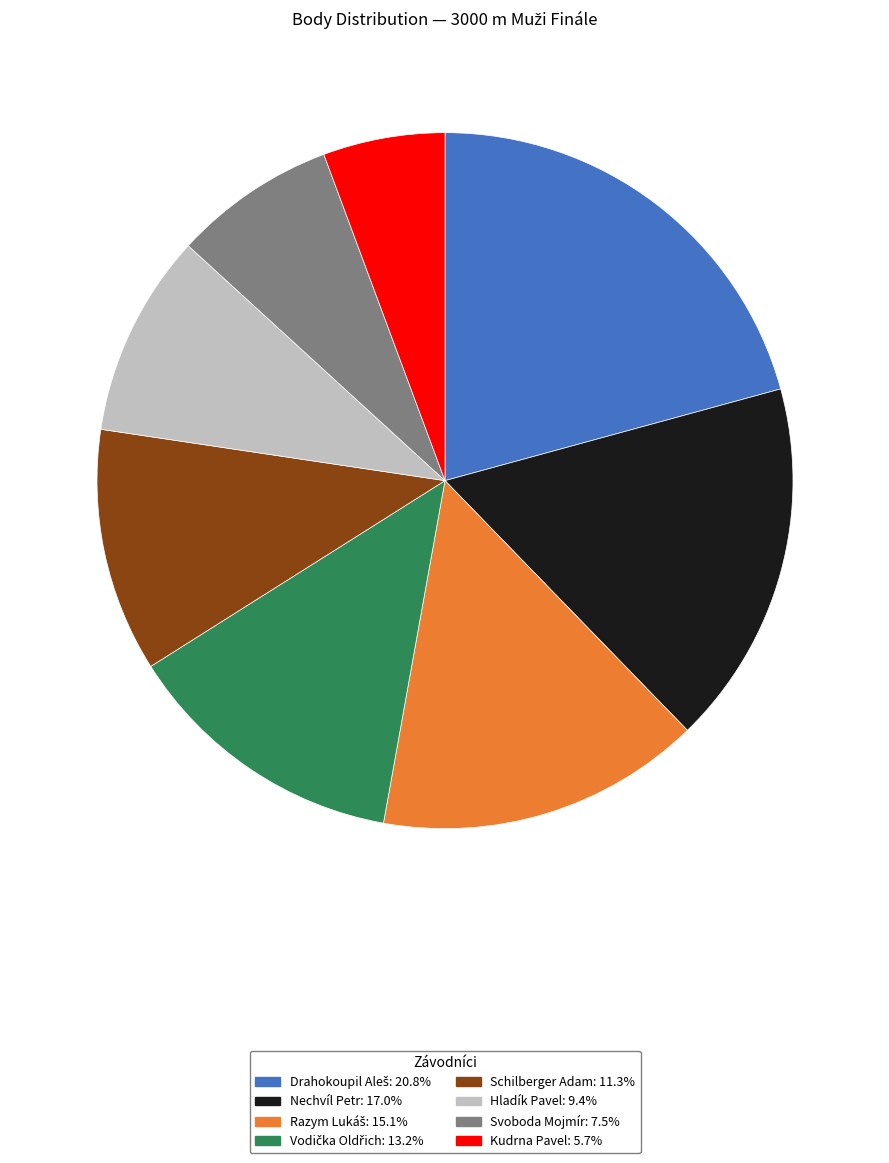

Does Kudrna Pavel represent more than half of the total?

No